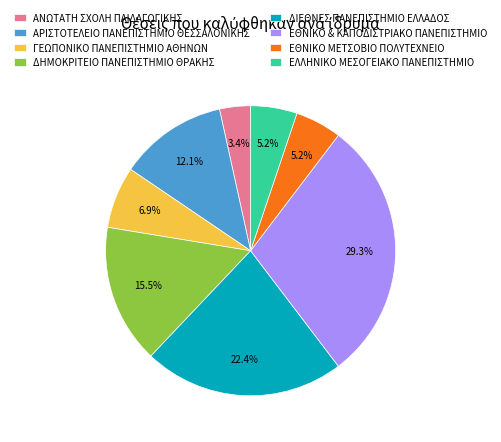

Between ΓΕΩΠΟΝΙΚΟ ΠΑΝΕΠΙΣΤΗΜΙΟ ΑΘΗΝΩΝ and ΑΡΙΣΤΟΤΕΛΕΙΟ ΠΑΝΕΠΙΣΤΗΜΙΟ ΘΕΣΣΑΛΟΝΙΚΗΣ, which is larger?

ΑΡΙΣΤΟΤΕΛΕΙΟ ΠΑΝΕΠΙΣΤΗΜΙΟ ΘΕΣΣΑΛΟΝΙΚΗΣ